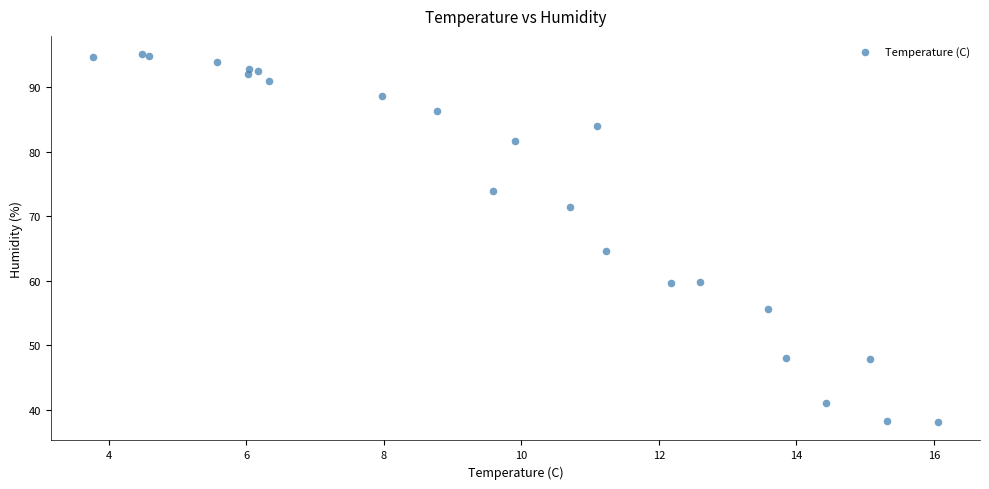

What Y value in the scatter plot is closest to 66?

64.6